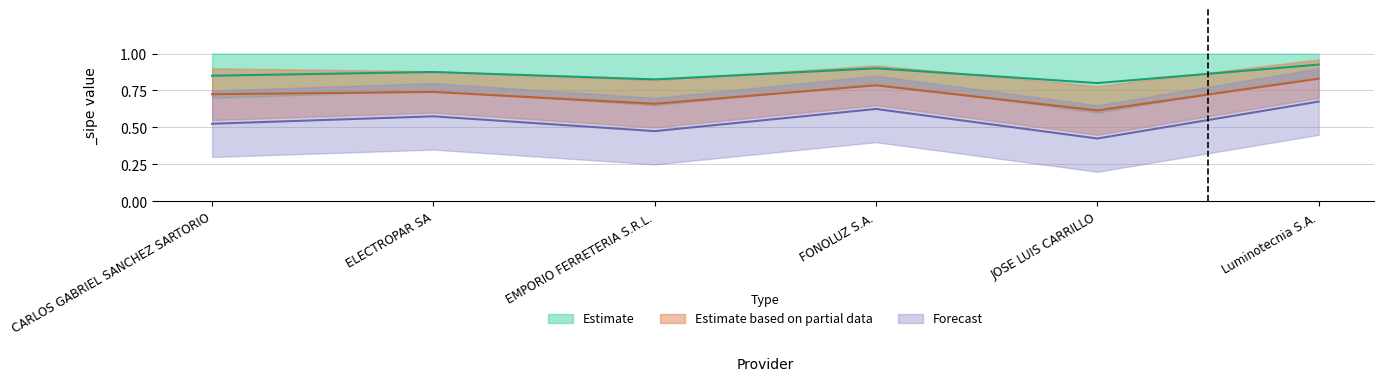

What is the sum of all Forecast values?

3.3